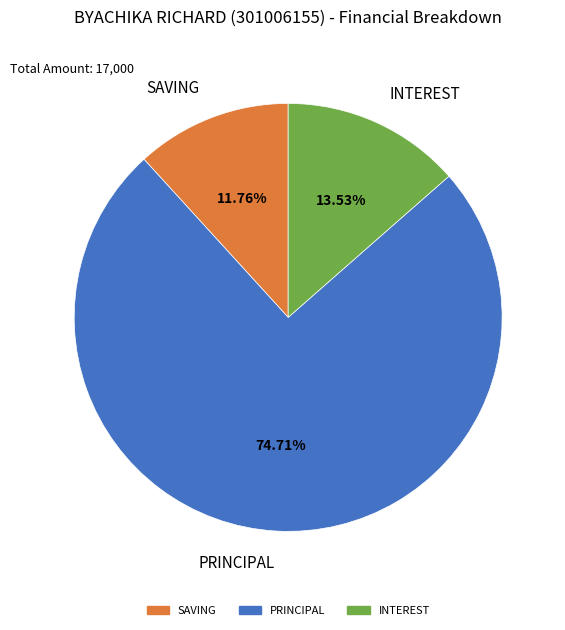

What is the ratio of the value at SAVING to the value at INTEREST?

0.9